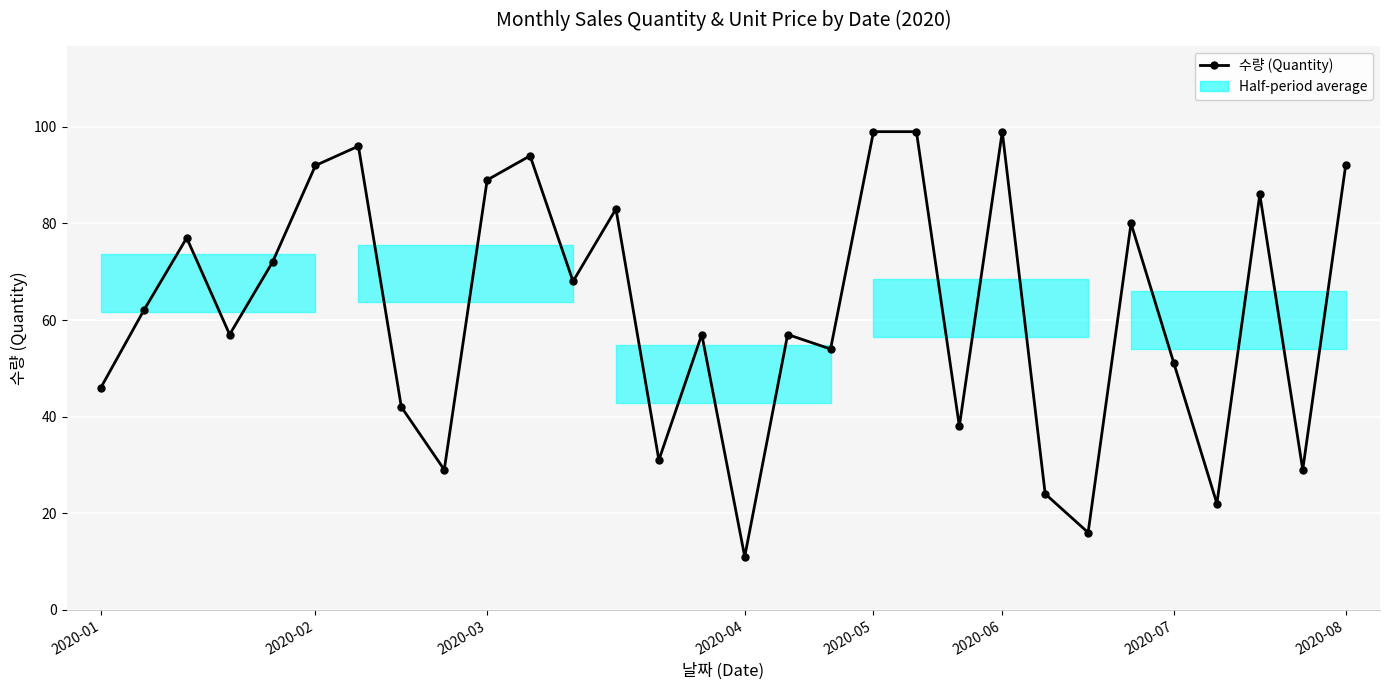

How many lines are shown in the chart?

1